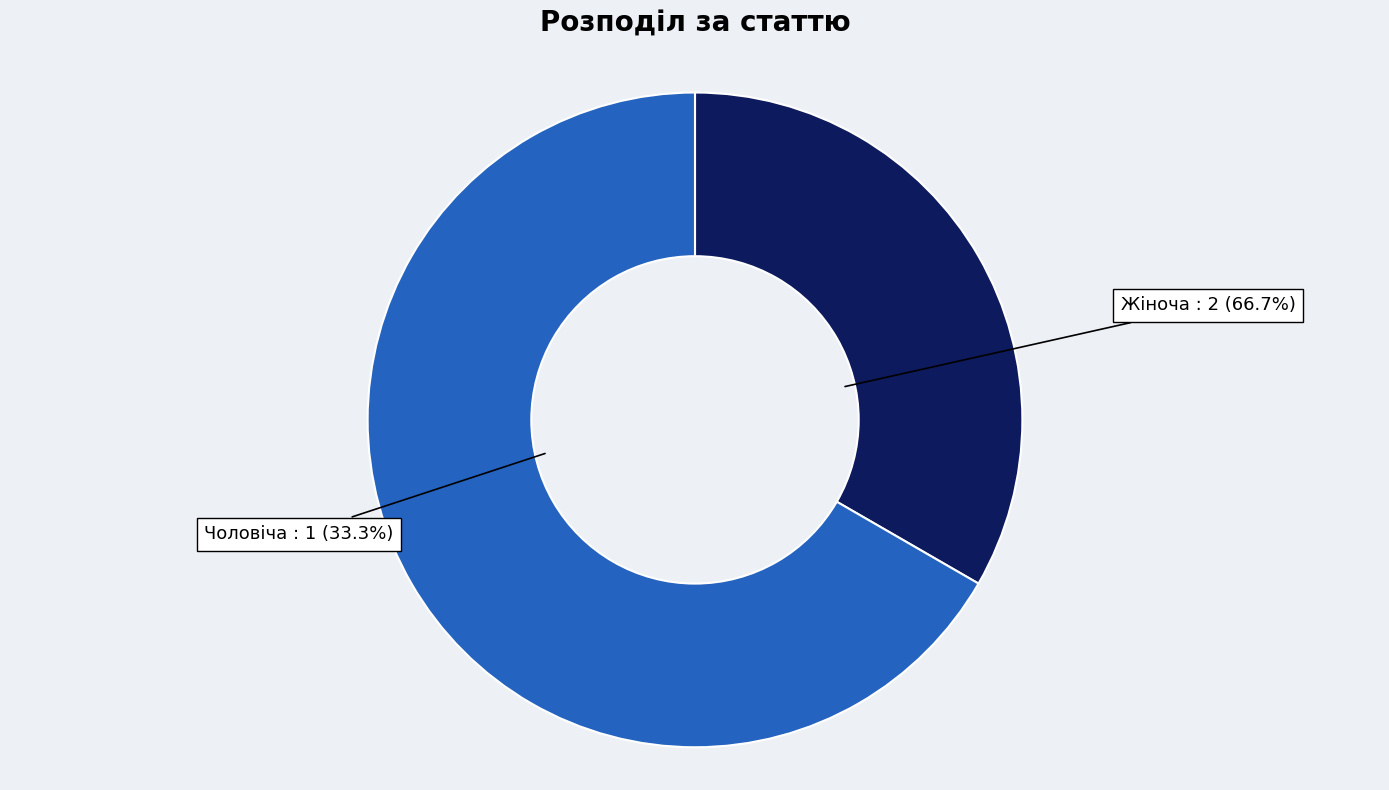

To the nearest percent, what portion does Жіноча represent?

67%